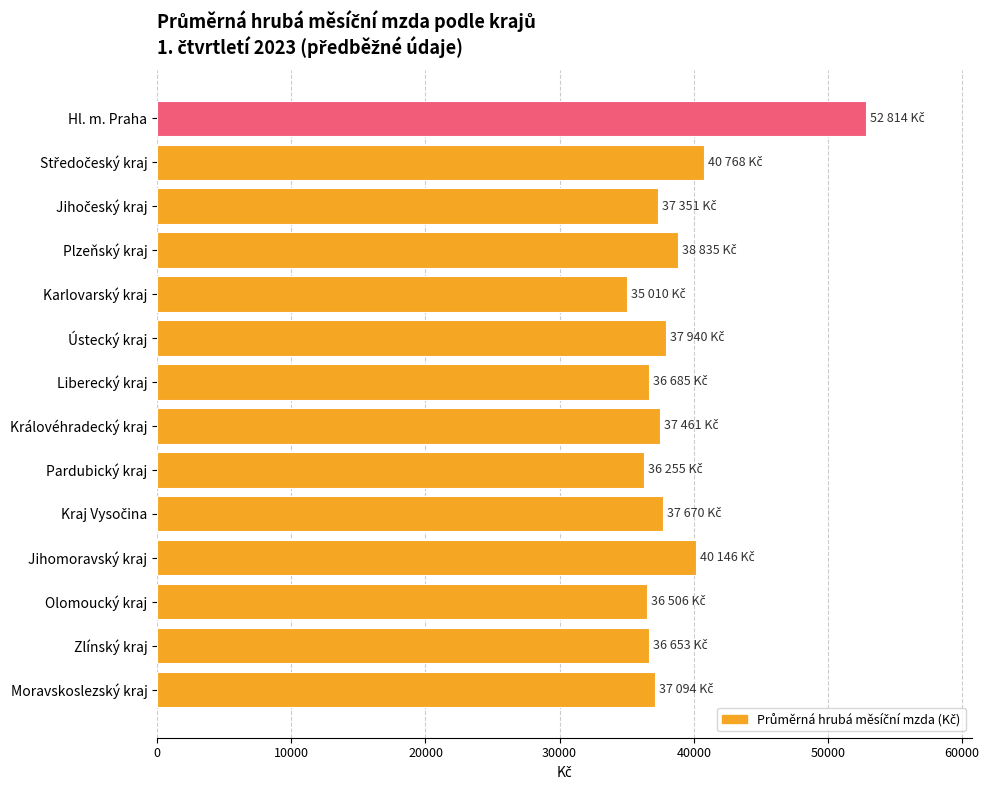

What is the label of the 5th bar from the top?

Karlovarský kraj